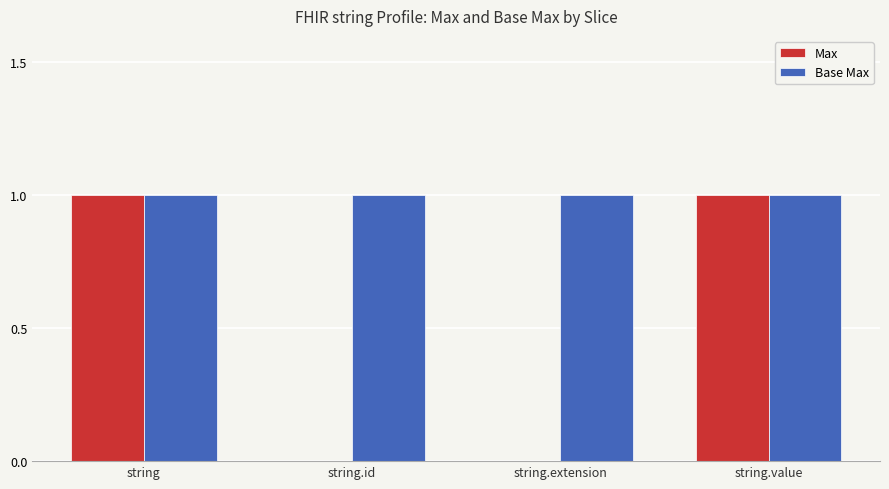

Between string and string.extension, which series saw the biggest shift?

Max